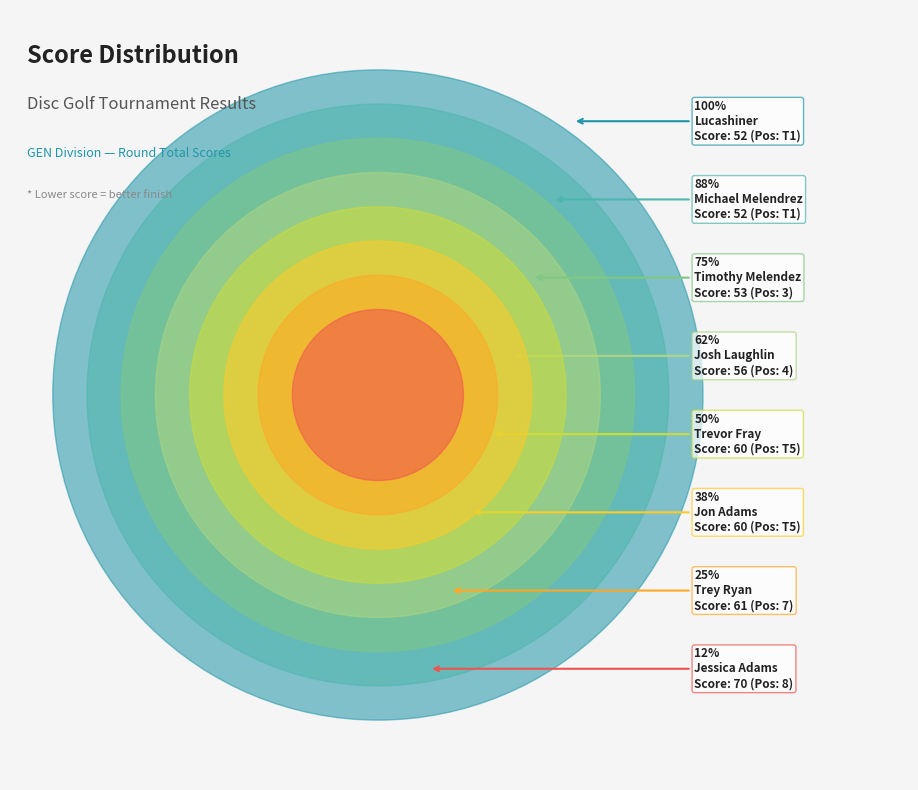

What is the change in value from Trevor Fray to Trey Ryan?

+1